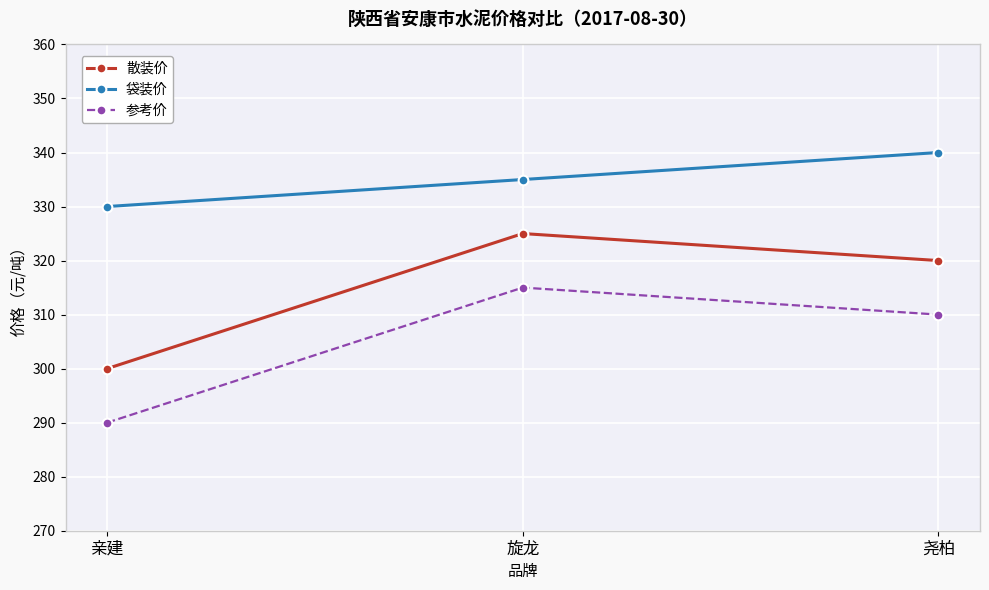

Where does the 散装价 series first go above 320?

旋龙